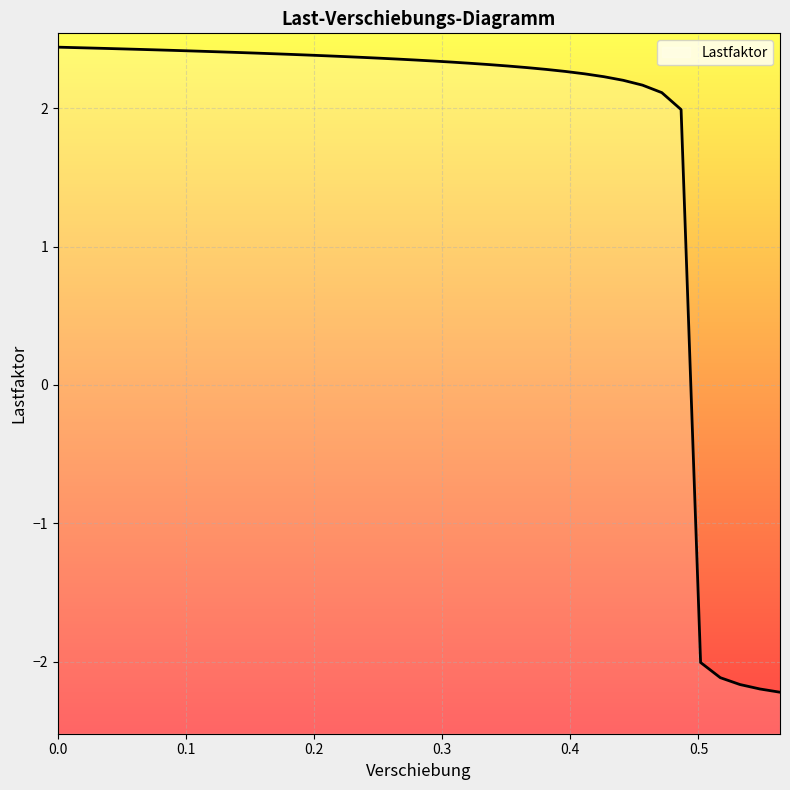

Rank the categories by value from highest to lowest.

0.0, 0.024674013257026672, 0.037158966064453125, 0.04976396635174751, 0.06249595806002617, 0.07535508275032043, 0.08834283798933029, 0.10146046429872513, 0.1147092655301094, 0.12809056043624878, 0.14144524931907654, 0.15496553480625153, 0.16861477494239807, 0.18223810195922852, 0.19603011012077332, 0.20978838205337524, 0.22355355322360992, 0.23731732368469238, 0.2512464225292206, 0.26514244079589844, 0.2792119085788727, 0.2934153079986572, 0.307762086391449, 0.3222520649433136, 0.3367132842540741, 0.35135382413864136, 0.36613398790359497, 0.3810632824897766, 0.3961416184902191, 0.4111900329589844, 0.4262445569038391, 0.44129782915115356, 0.4563513696193695, 0.4714048504829407, 0.48645836114883423, 0.5016923546791077, 0.517072856426239, 0.5324239134788513, 0.5479651093482971, 0.5636545419692993